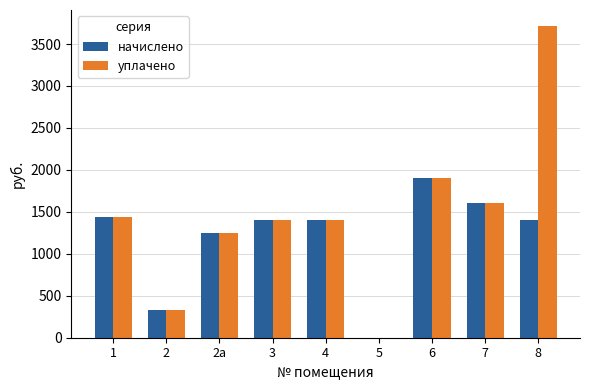

Are the bars horizontal?

No